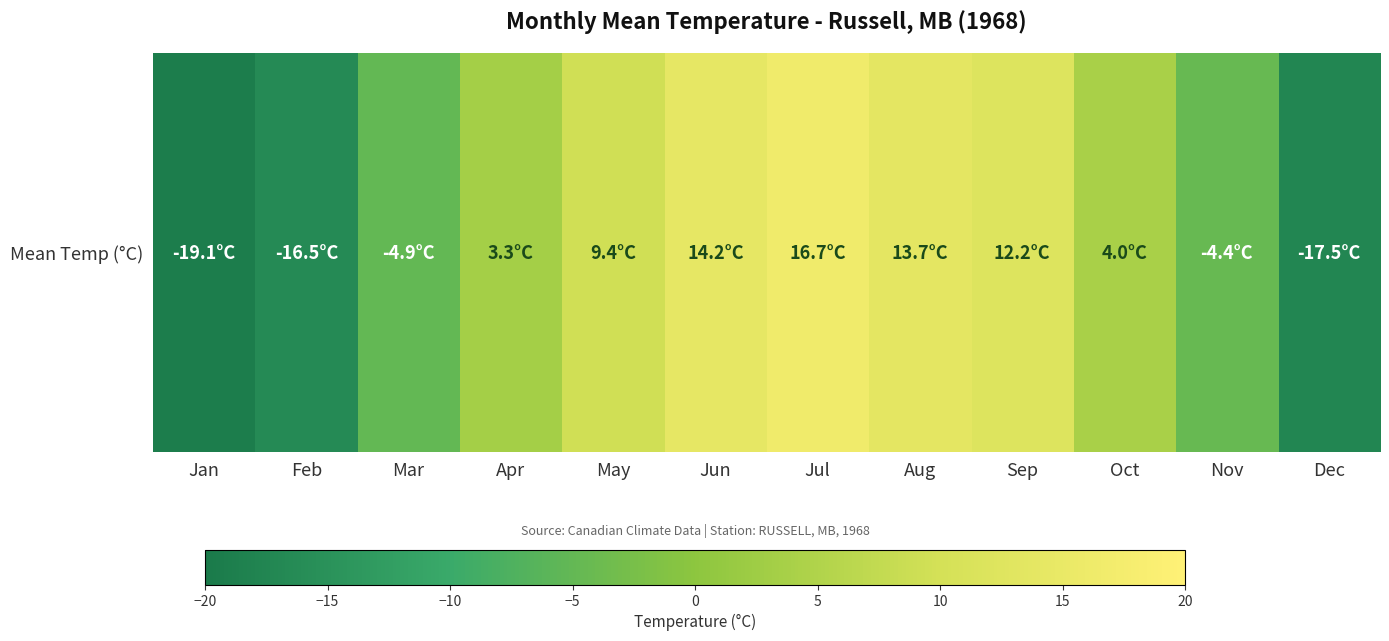

What is the change in value from Jul to Sep?

-4.5